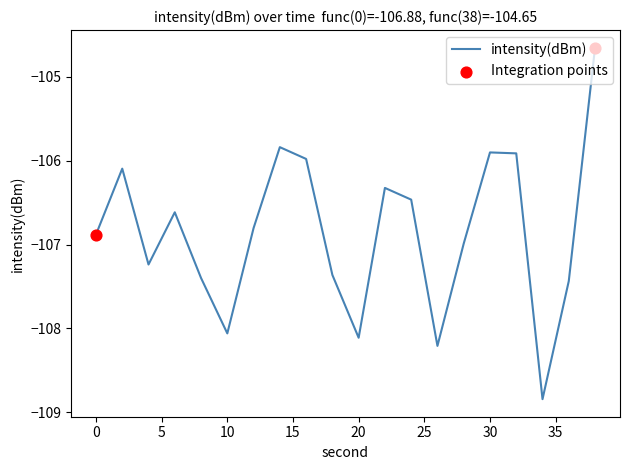

What is the smallest value displayed?

-108.8